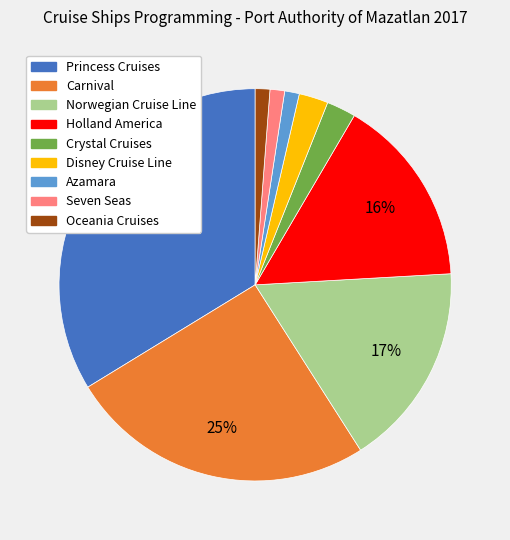

To the nearest percent, what is the difference between the largest and smallest slice percentages?

33%